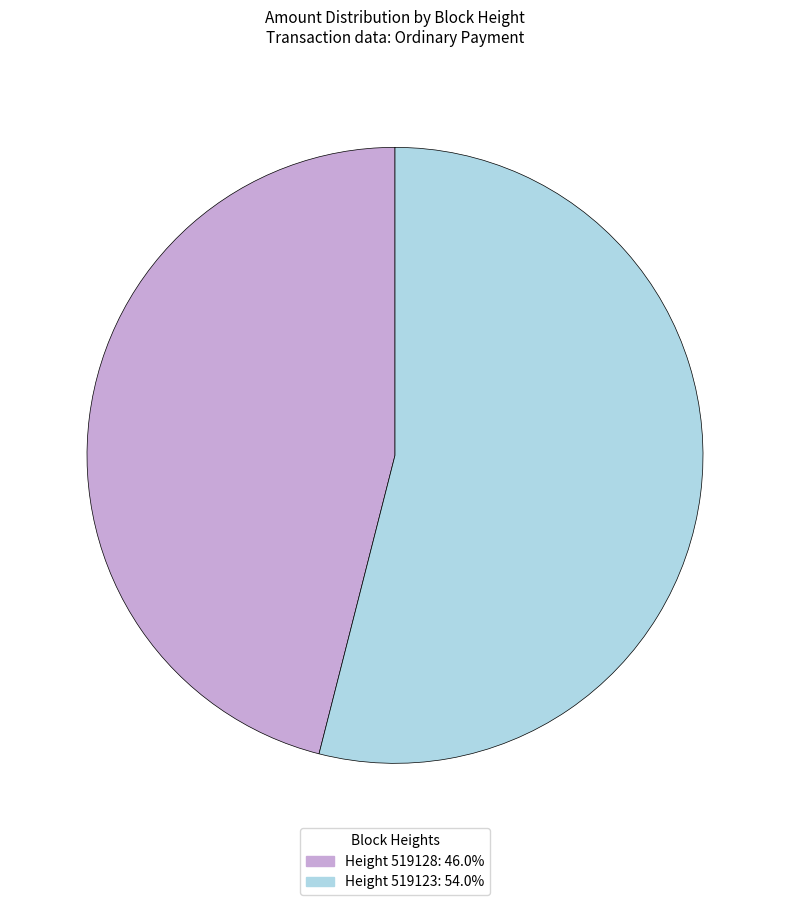

Is Height 519123: 54.0% the majority of the pie?

Yes